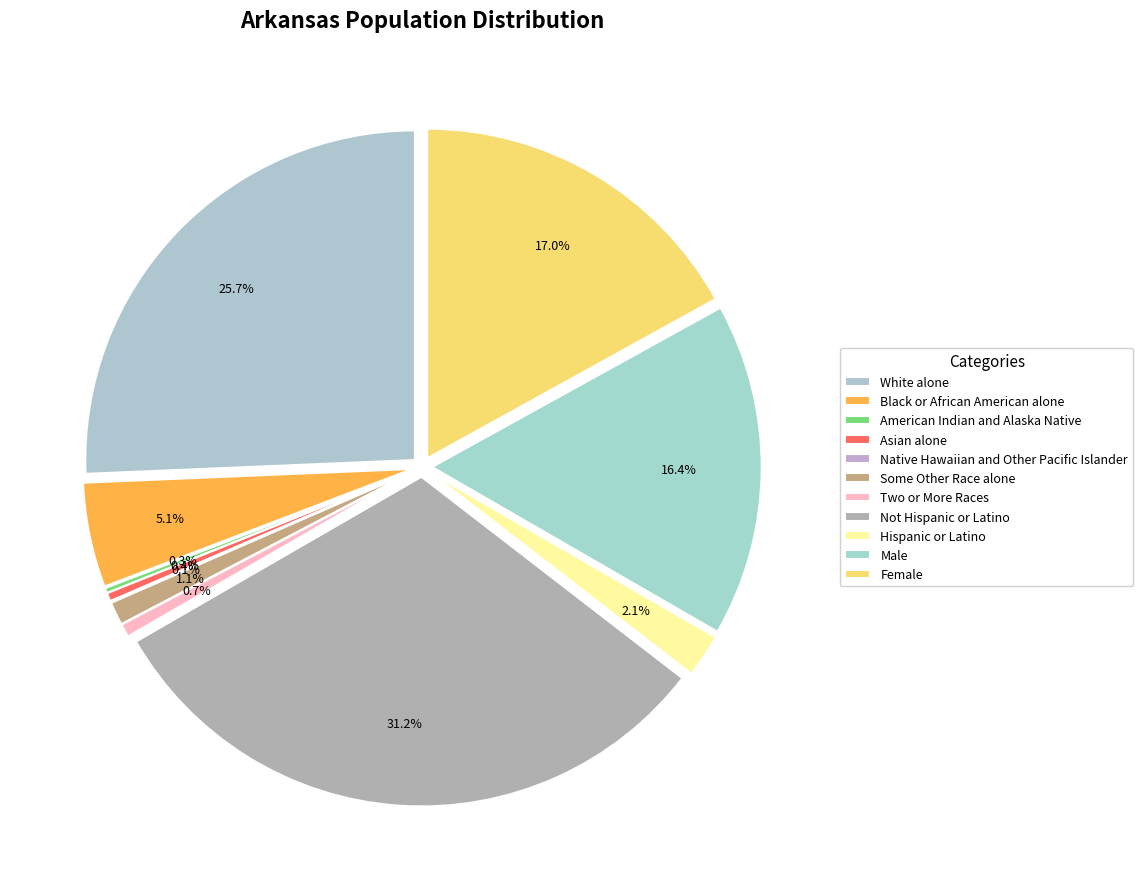

Is there a majority slice in this chart?

No